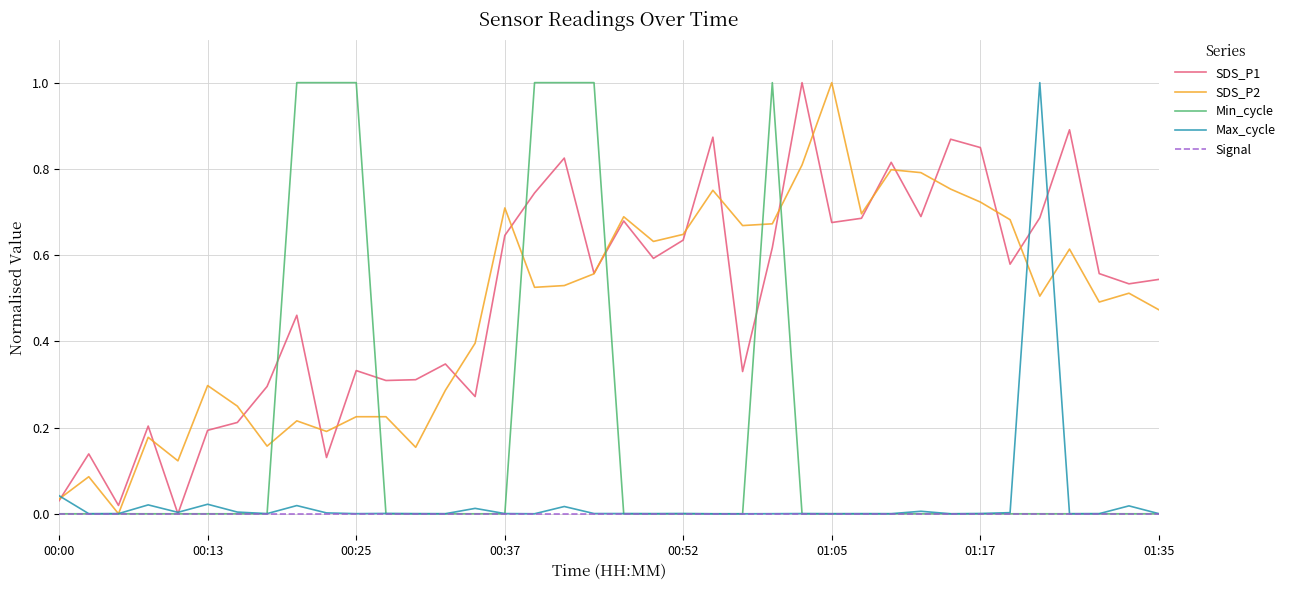

What is the maximum value shown in the chart?

1.0